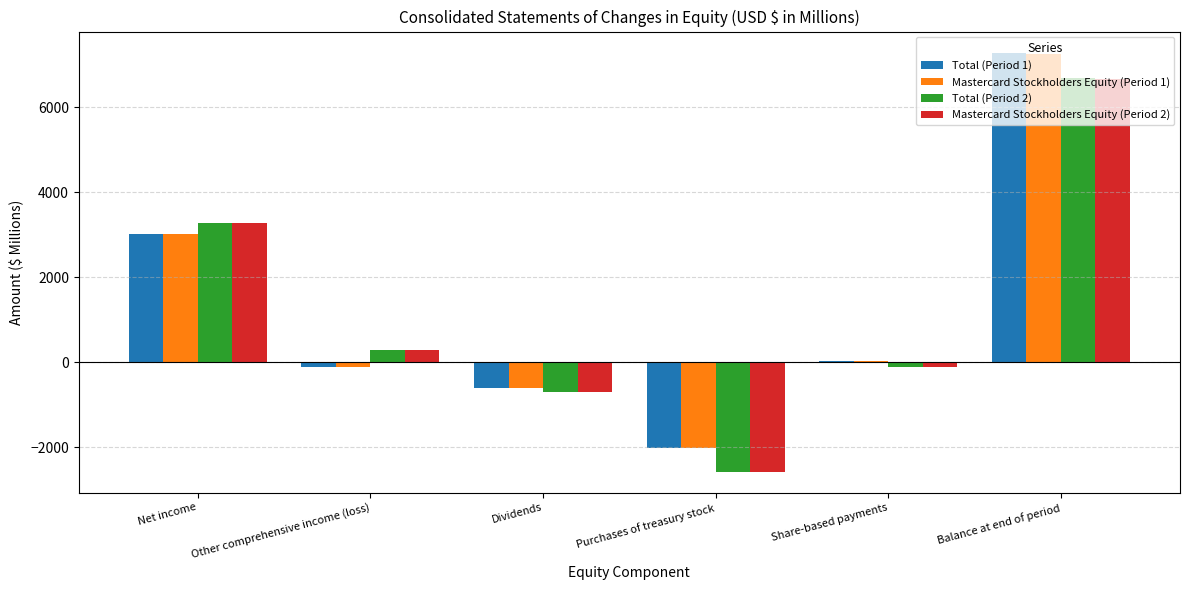

The Mastercard Stockholders Equity (Period 1) series shows -615 at Dividends. True or false?

True